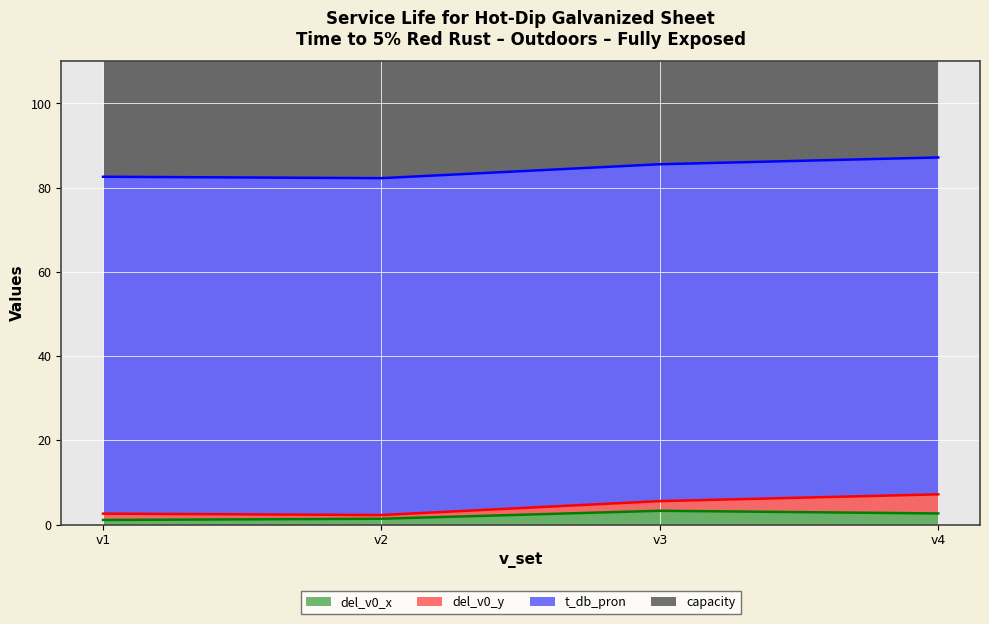

At how many categories does at least one series exceed 63?

4